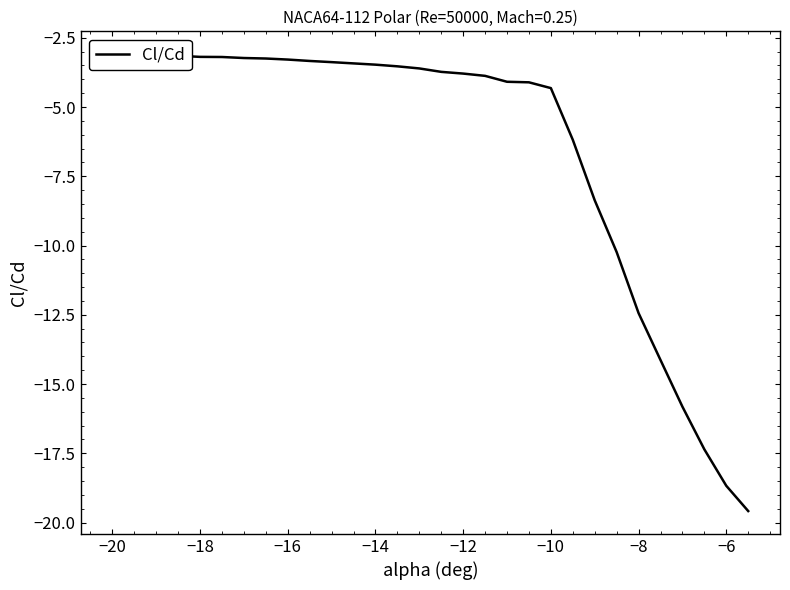

Does the chart have visible grid lines?

No